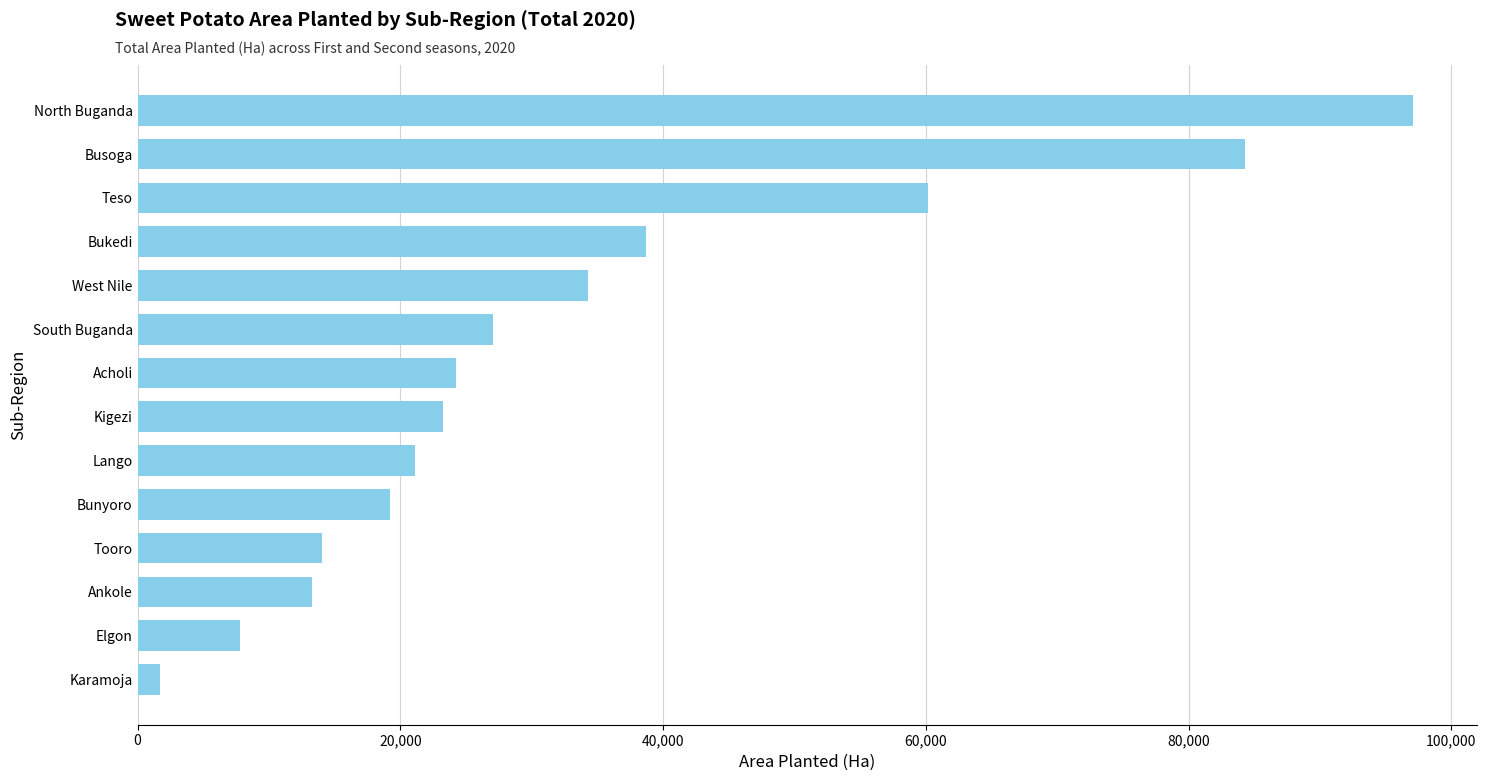

How many bars are there in total?

14